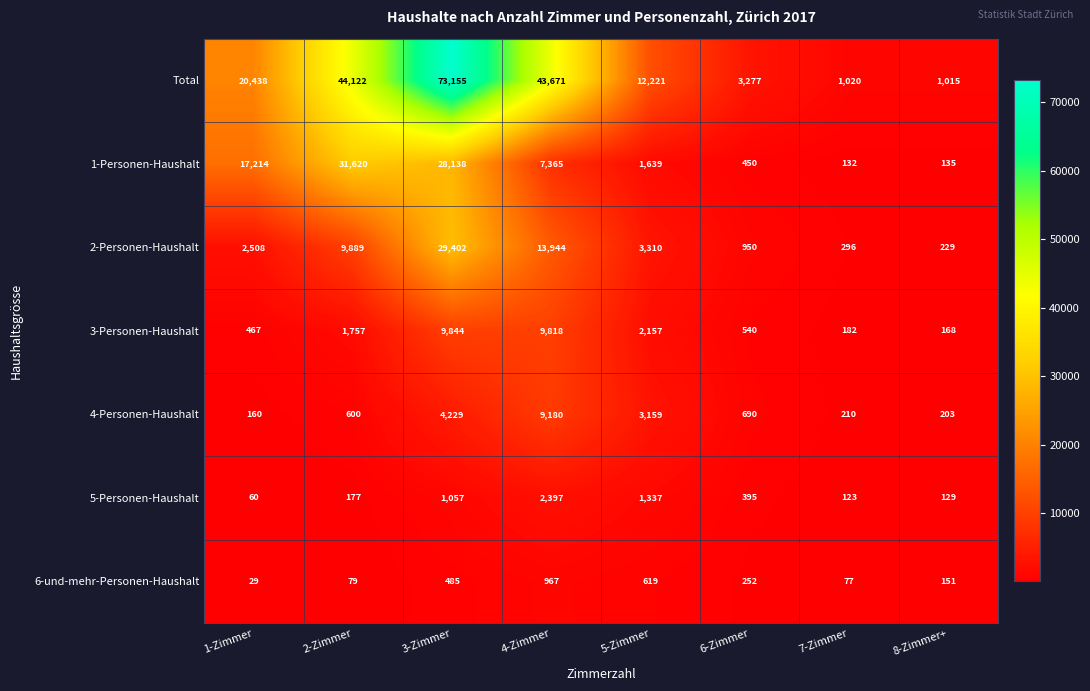

What is the difference between the maximum and minimum values in the 5-Personen-Haushalt series?

2337